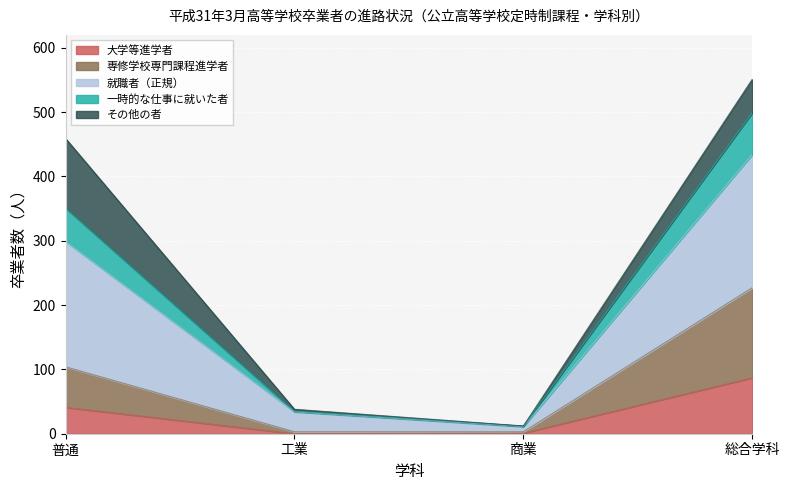

The 専修学校専門課程進学者 series shows 3 at 商業. True or false?

True